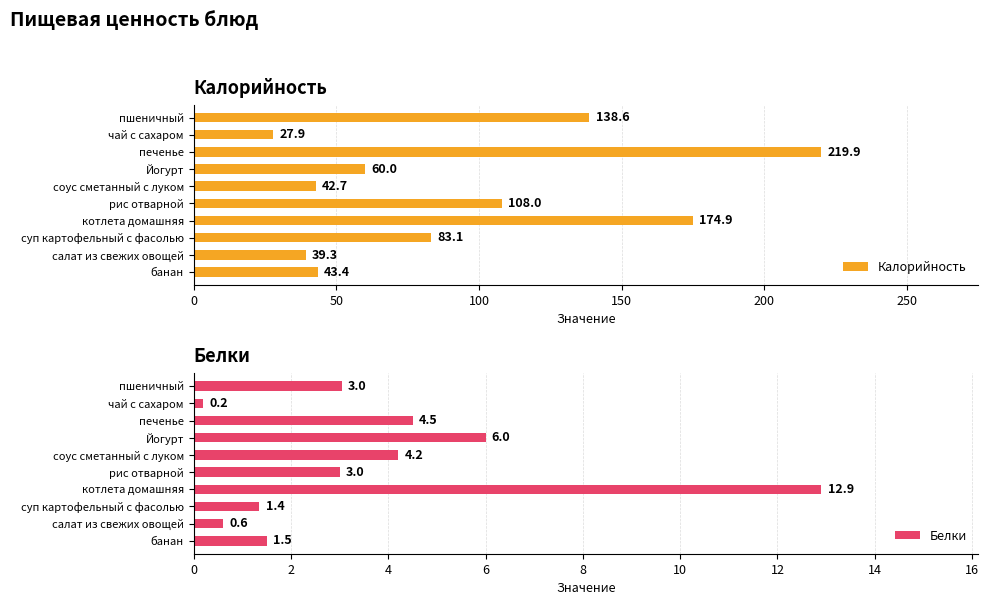

What is the difference between the maximum and minimum values in the Белки series?

12.7